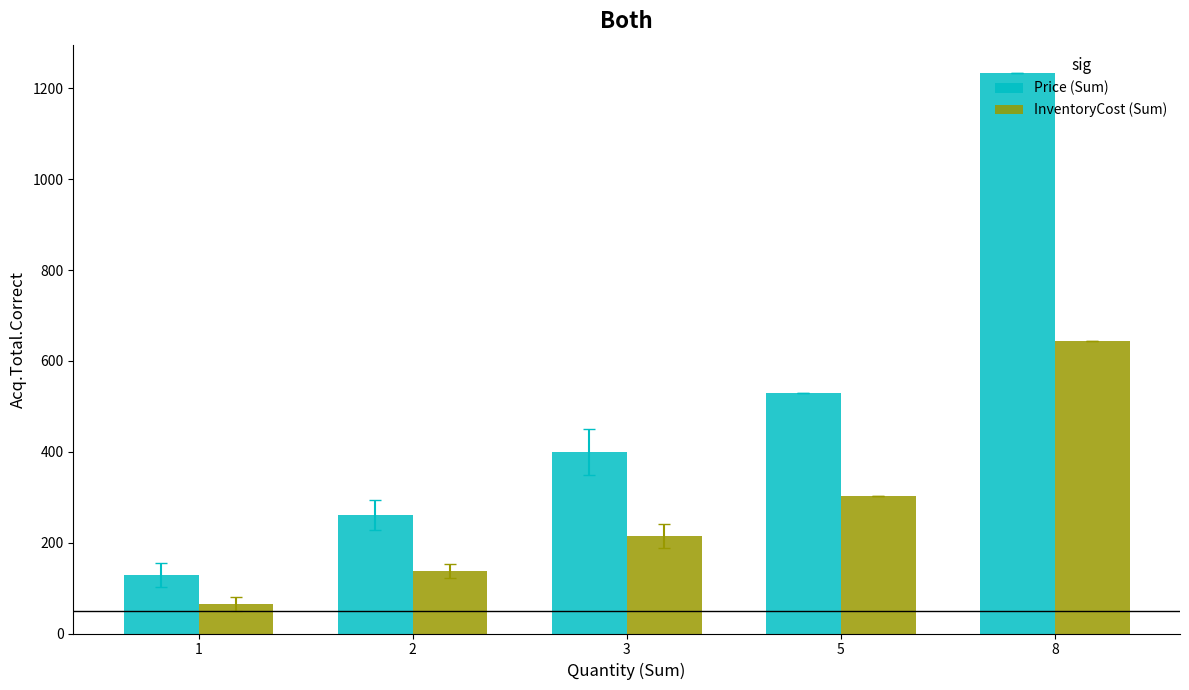

Reading left to right, transcribe all the data shown in this chart.

Price (Sum): 128.6	260.9	399.8	529.6	1234.2
InventoryCost (Sum): 65.2	137.6	213.8	302.0	644.0